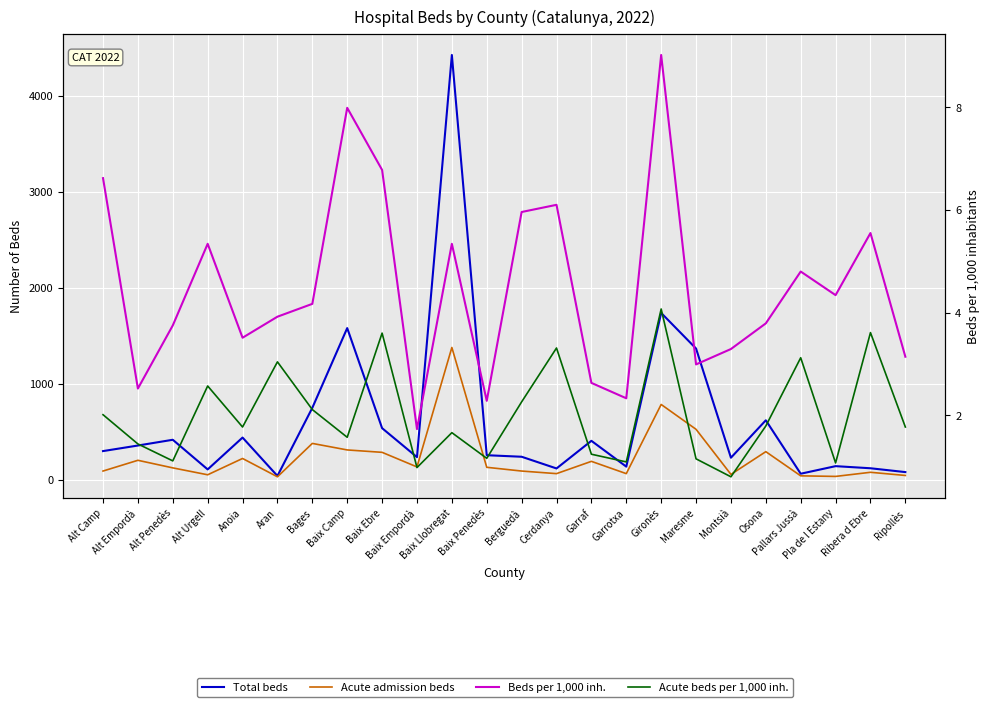

Which category has the highest value in the Total beds series?

Baix Llobregat